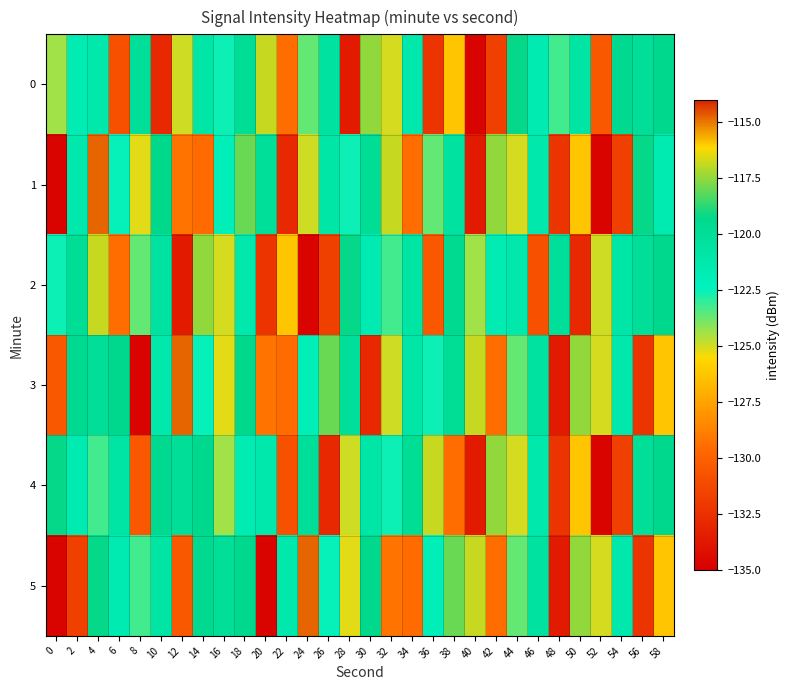

Reading left to right, list all the values displayed in this chart.

0: 0=-124.4	2=-121.7	4=-121.2	6=-130.7	8=-120.1	10=-132.9	12=-124.9	14=-120.9	16=-122.6	18=-119.9	20=-116.8	22=-129.5	24=-123.6	26=-120.4	28=-133.5	30=-117.5	32=-125.0	34=-121.3	36=-132.2	38=-126.3	40=-134.8	42=-131.6	44=-119.2	46=-121.6	48=-123.2	50=-120.7	52=-130.4	54=-119.6	56=-119.9	58=-119.4
1: 0=-134.8	2=-121.2	4=-114.8	6=-122.5	8=-125.2	10=-119.3	12=-129.2	14=-129.6	16=-122.0	18=-117.9	20=-120.1	22=-132.9	24=-124.9	26=-120.9	28=-122.6	30=-119.9	32=-116.8	34=-129.5	36=-123.6	38=-120.4	40=-133.5	42=-117.5	44=-125.0	46=-121.3	48=-132.2	50=-126.3	52=-134.8	54=-131.6	56=-119.2	58=-121.6
2: 0=-122.6	2=-119.9	4=-116.8	6=-129.5	8=-123.6	10=-120.4	12=-133.5	14=-117.5	16=-125.0	18=-121.3	20=-132.2	22=-126.3	24=-134.8	26=-131.6	28=-119.2	30=-121.6	32=-123.2	34=-120.7	36=-130.4	38=-119.6	40=-124.4	42=-121.7	44=-121.2	46=-130.7	48=-120.1	50=-132.9	52=-124.9	54=-120.9	56=-119.9	58=-119.4
3: 0=-130.4	2=-119.6	4=-119.9	6=-119.4	8=-134.8	10=-121.2	12=-114.8	14=-122.5	16=-125.2	18=-119.3	20=-129.2	22=-129.6	24=-122.0	26=-117.9	28=-120.1	30=-132.9	32=-124.9	34=-120.9	36=-122.6	38=-119.9	40=-116.8	42=-129.5	44=-123.6	46=-120.4	48=-133.5	50=-117.5	52=-125.0	54=-121.3	56=-132.2	58=-126.3
4: 0=-119.2	2=-121.6	4=-123.2	6=-120.7	8=-130.4	10=-119.6	12=-119.9	14=-119.4	16=-124.4	18=-121.7	20=-121.2	22=-130.7	24=-120.1	26=-132.9	28=-124.9	30=-120.9	32=-122.6	34=-119.9	36=-116.8	38=-129.5	40=-133.5	42=-117.5	44=-125.0	46=-121.3	48=-132.2	50=-126.3	52=-134.8	54=-131.6	56=-119.9	58=-119.4
5: 0=-134.8	2=-131.6	4=-119.2	6=-121.6	8=-123.2	10=-120.7	12=-130.4	14=-119.6	16=-119.9	18=-119.4	20=-134.8	22=-121.2	24=-114.8	26=-122.5	28=-125.2	30=-119.3	32=-129.2	34=-129.6	36=-122.0	38=-117.9	40=-116.8	42=-129.5	44=-123.6	46=-120.4	48=-133.5	50=-117.5	52=-125.0	54=-121.3	56=-132.2	58=-126.3